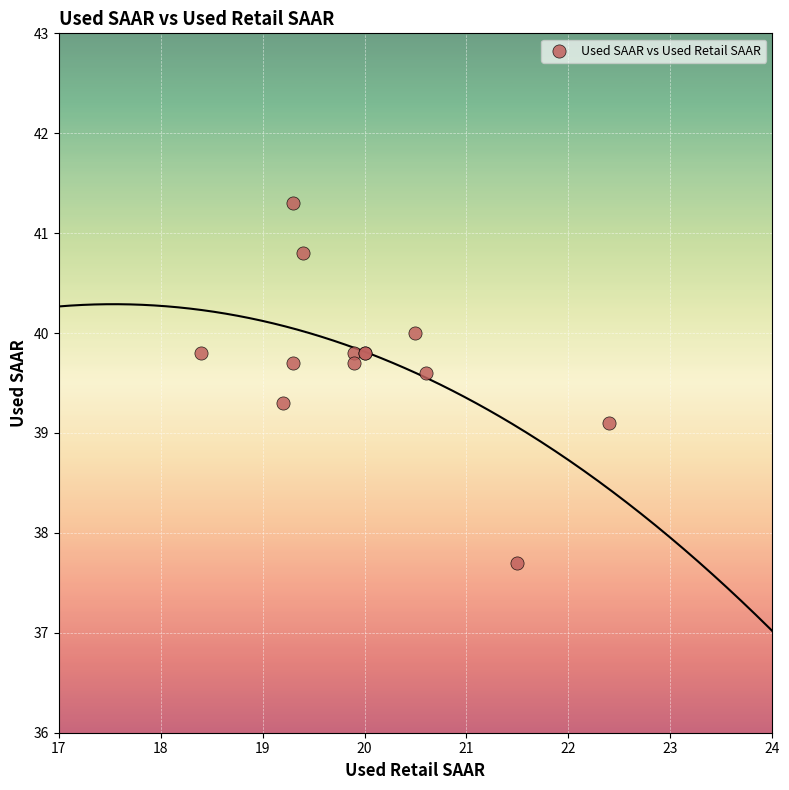

What Y value in the scatter plot is closest to 39?

39.1